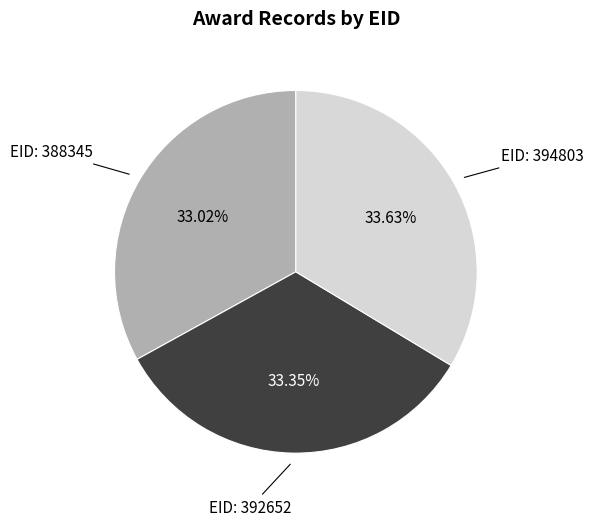

How many segments does this pie chart have?

3